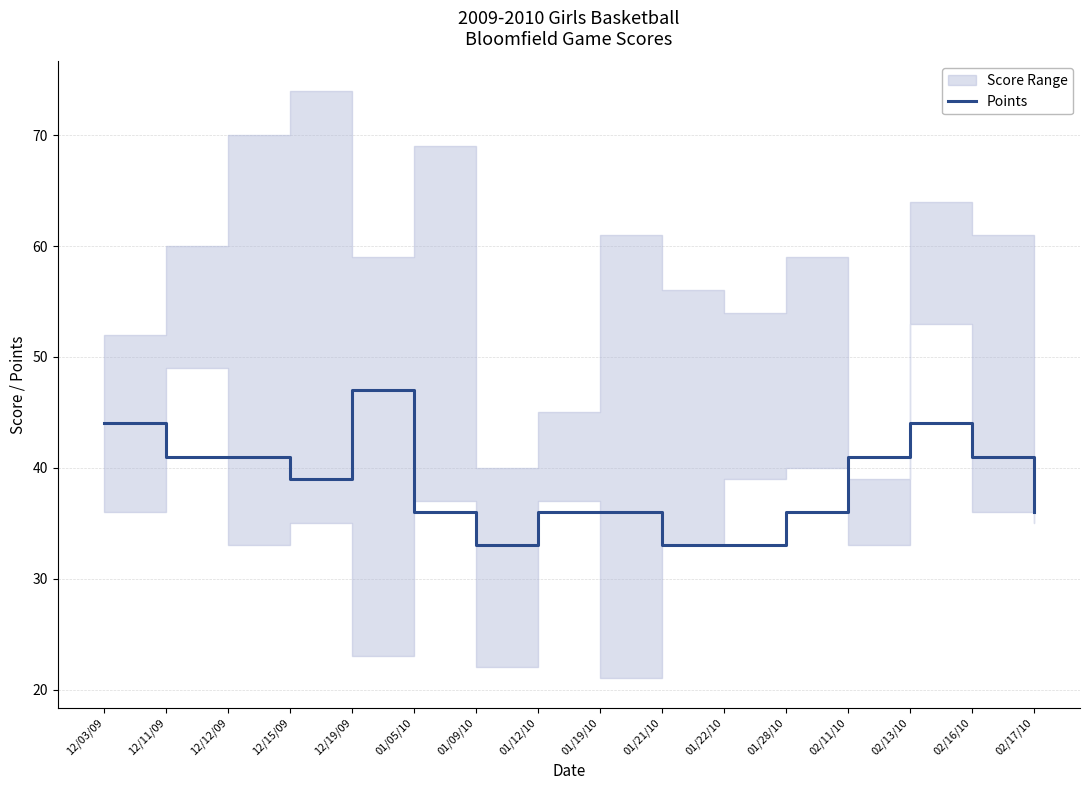

What is the sum of all values?

617